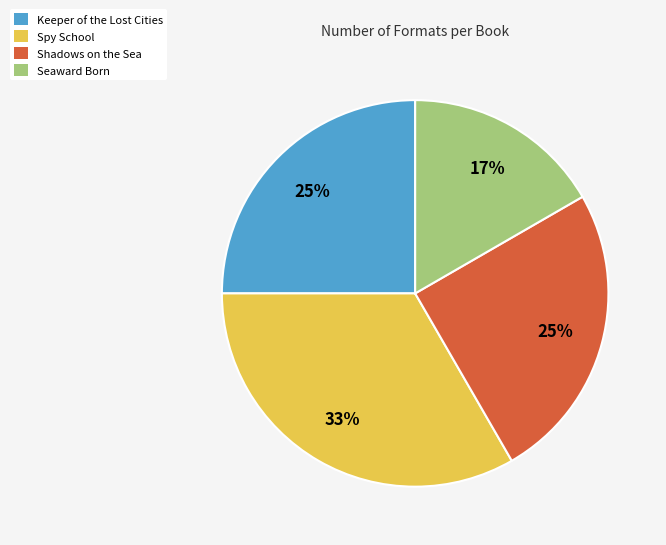

Is there any slice that represents more than half of the pie?

No